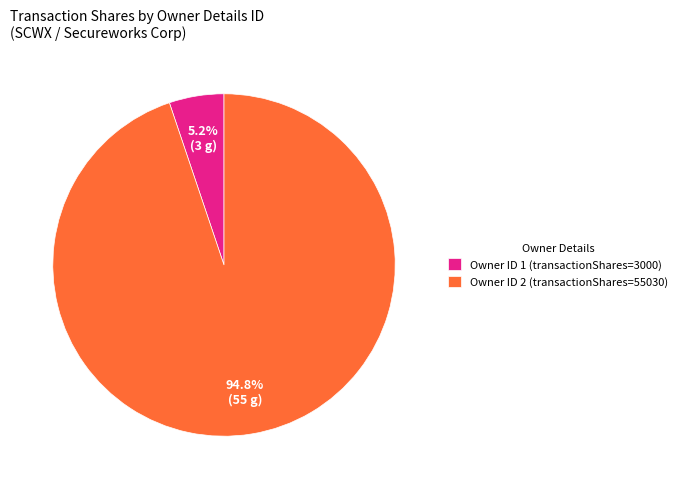

What is the total percentage of Owner ID 2 (transactionShares=55030) and Owner ID 1 (transactionShares=3000)?

100.0%